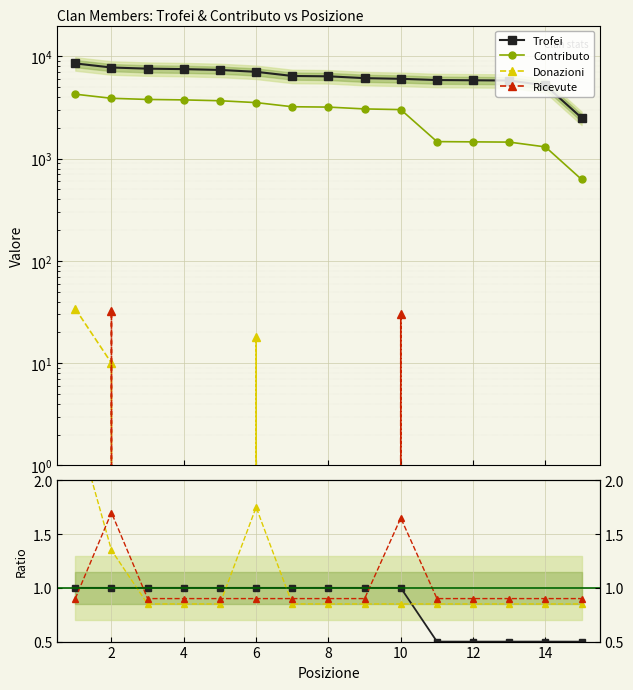

True or false: Ricevute and Contributo cross at least once.

False